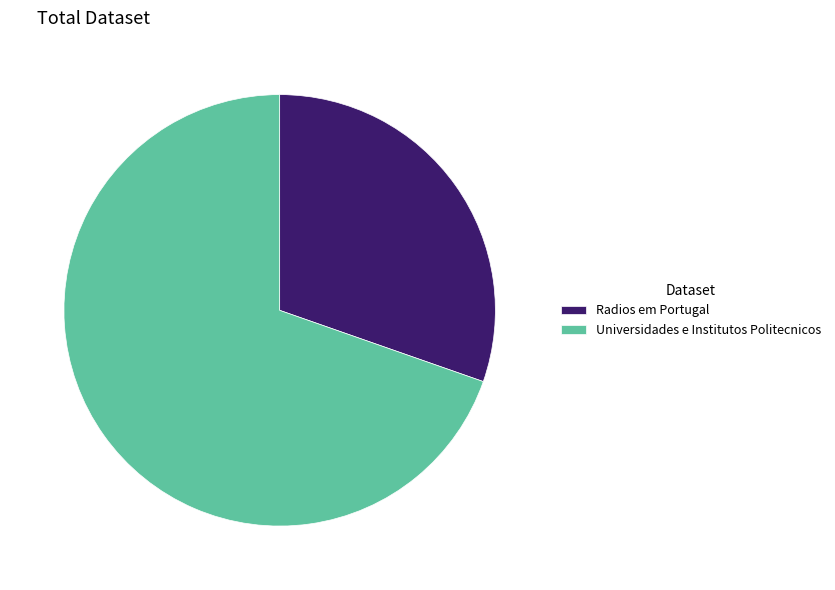

Is there a majority slice in this chart?

Yes